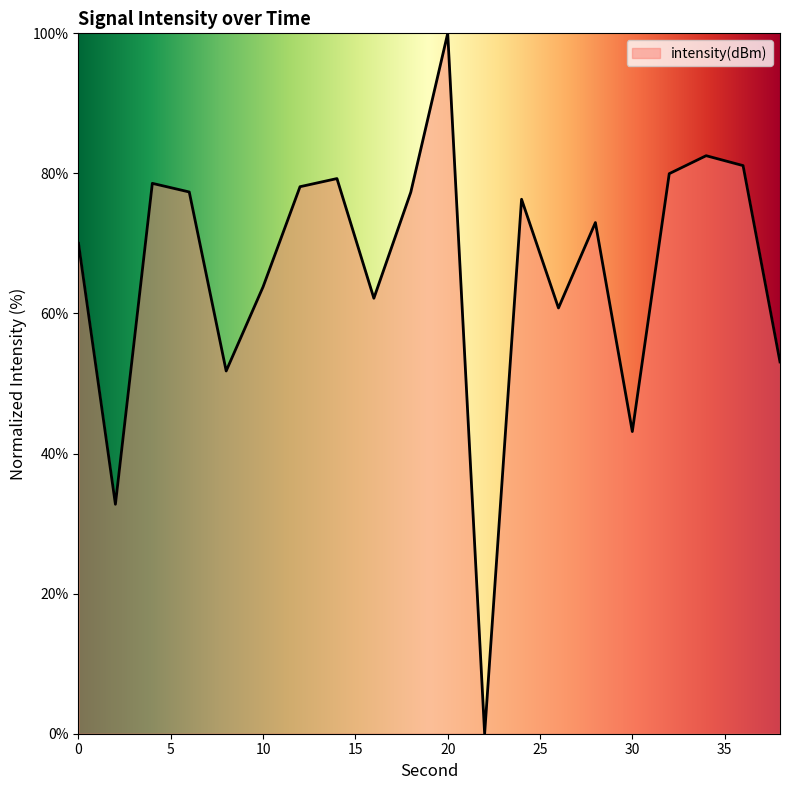

What is the maximum value shown in the chart?

100.0